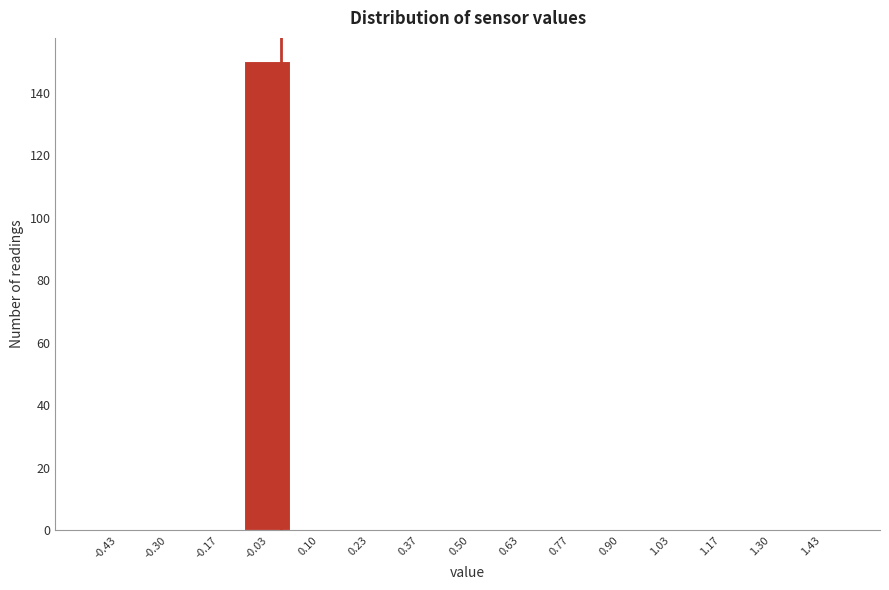

What is the height of the bar covering -0.10 to 0.04 on the x-axis? Neither the bar edges nor the heights are printed on the chart, so give them approximately, as read against the axes.

150